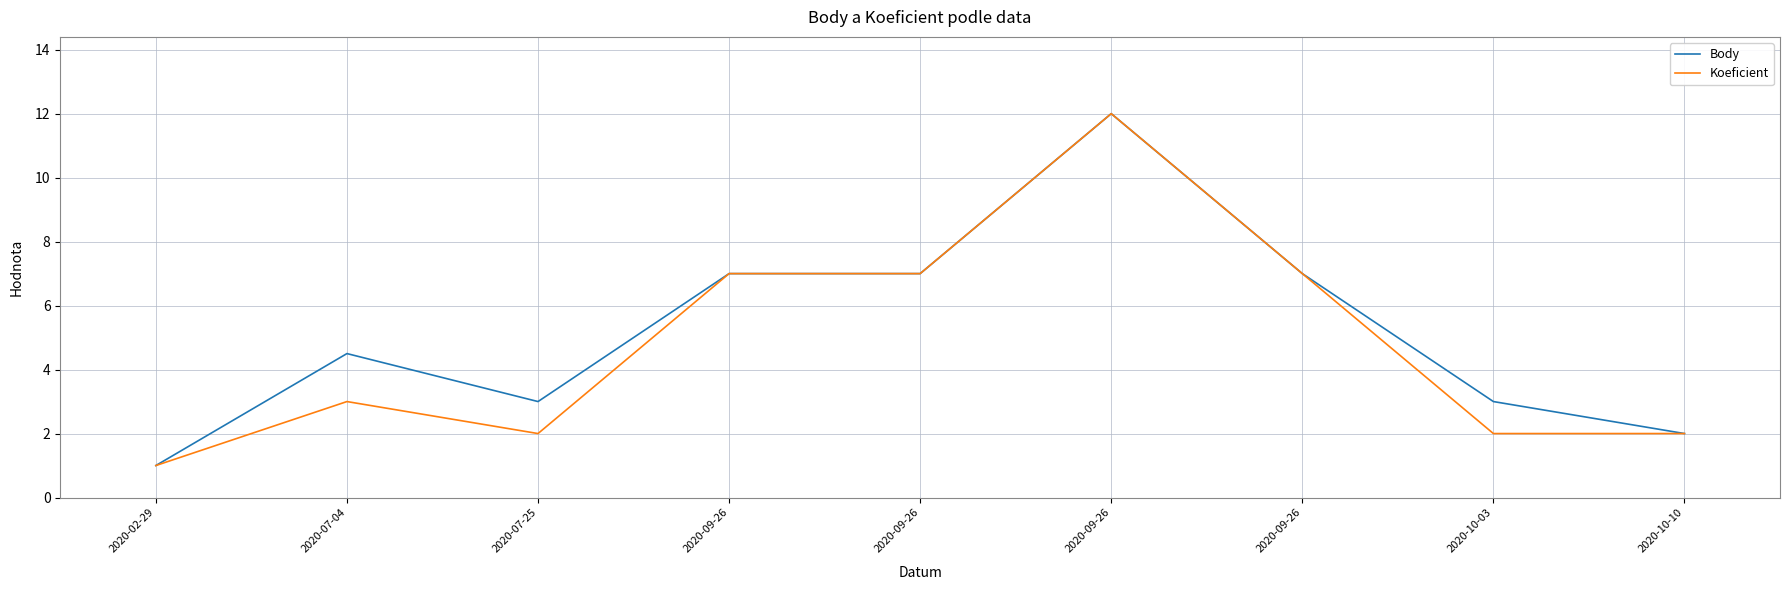

What are all the series names shown in the legend?

Body, Koeficient